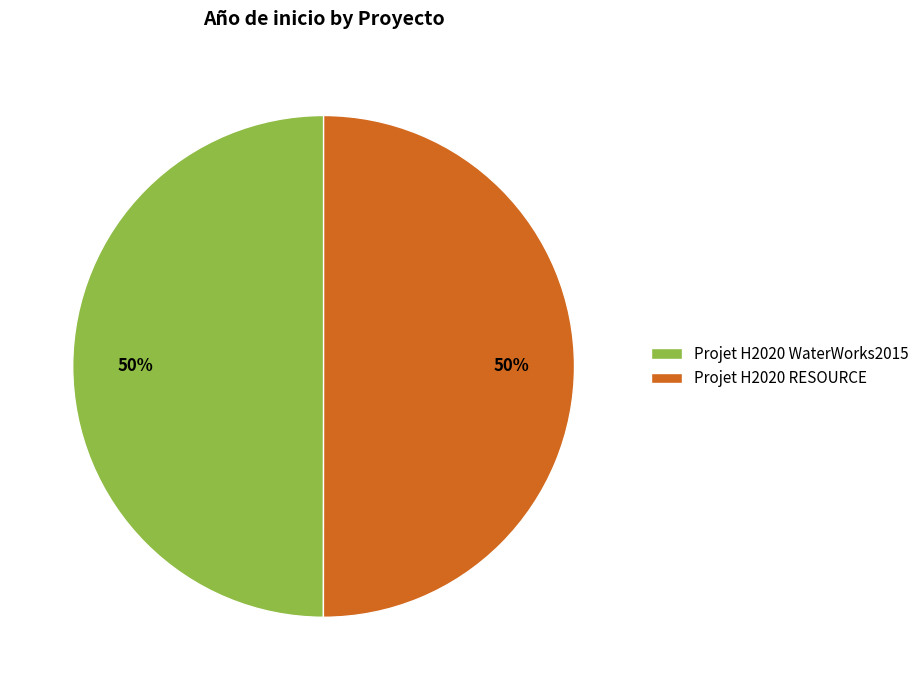

The Projet H2020 RESOURCE slice represents 44% of the pie. True or false?

False